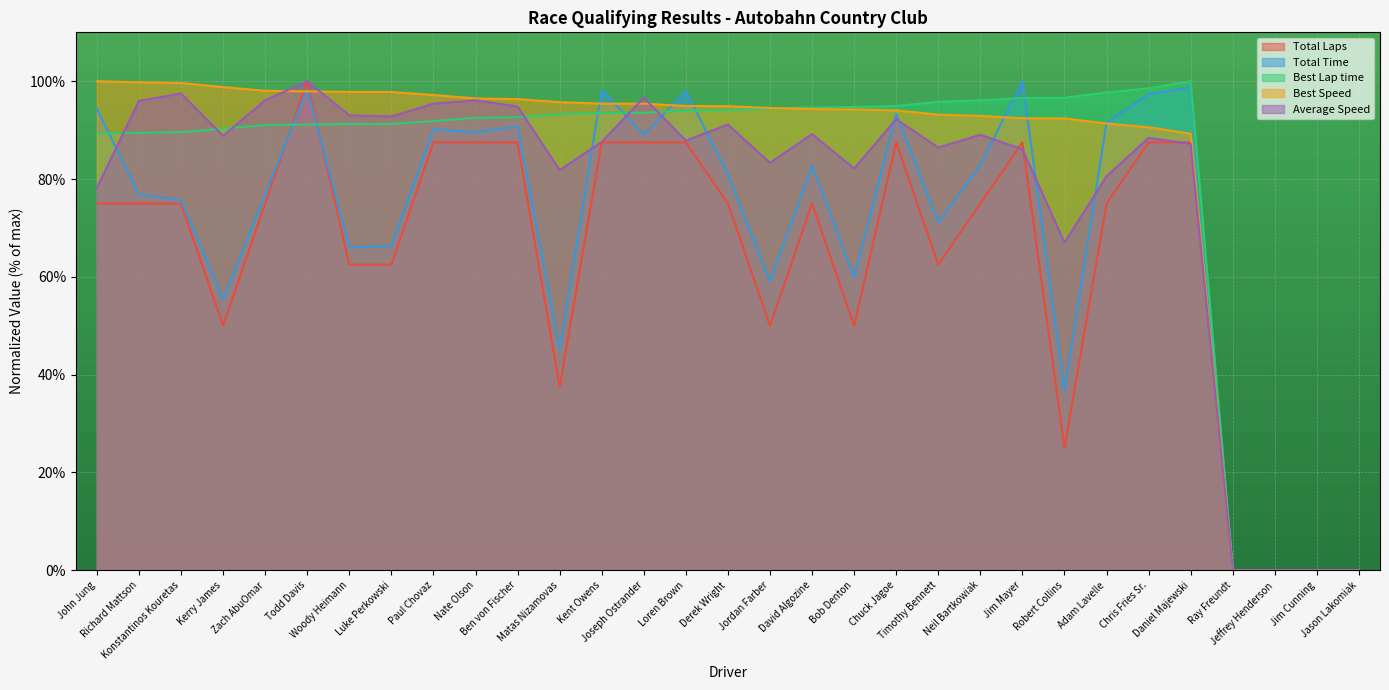

At which label does Best Lap time first exceed 93?

Matas Nizamovas